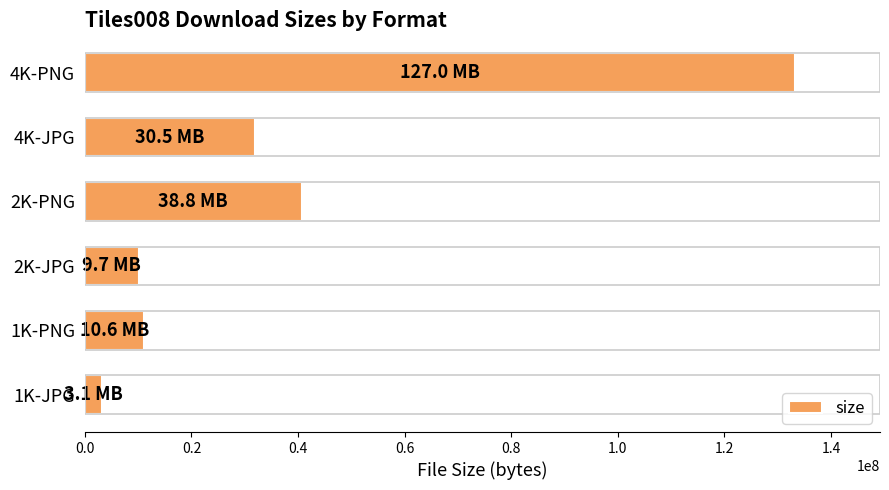

What is the average value?

38392100